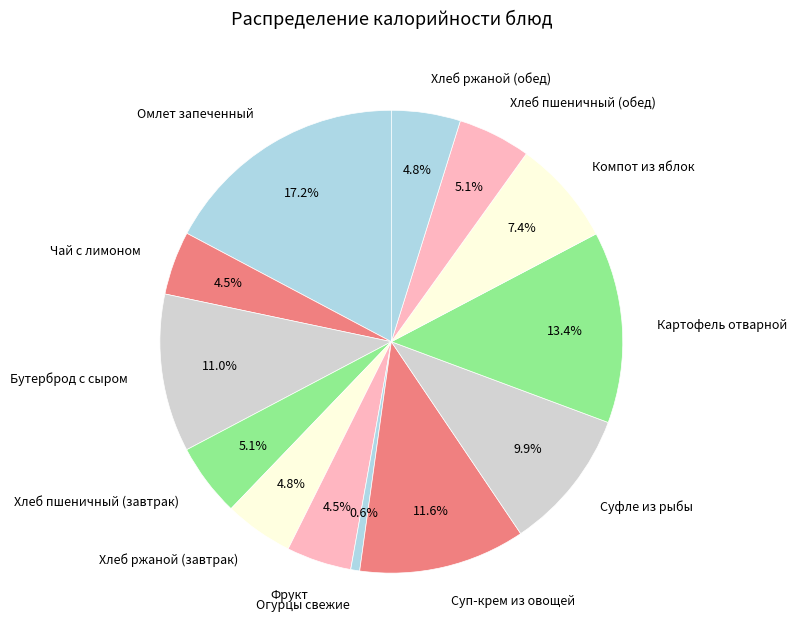

How many segments does this pie chart have?

13